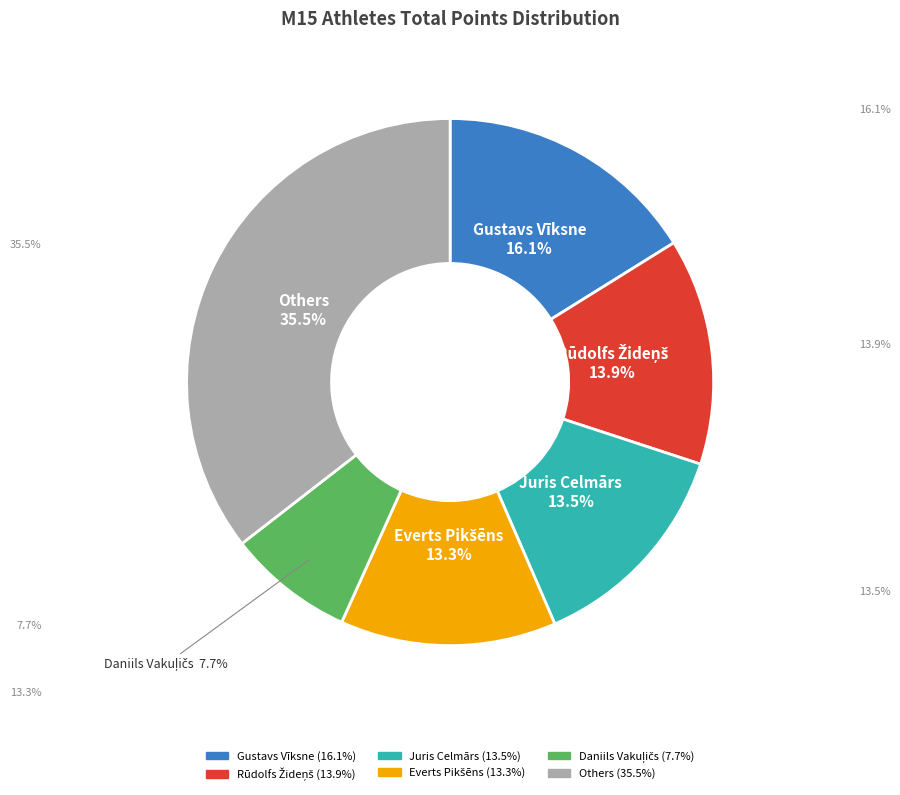

Is there a majority slice in this chart?

No